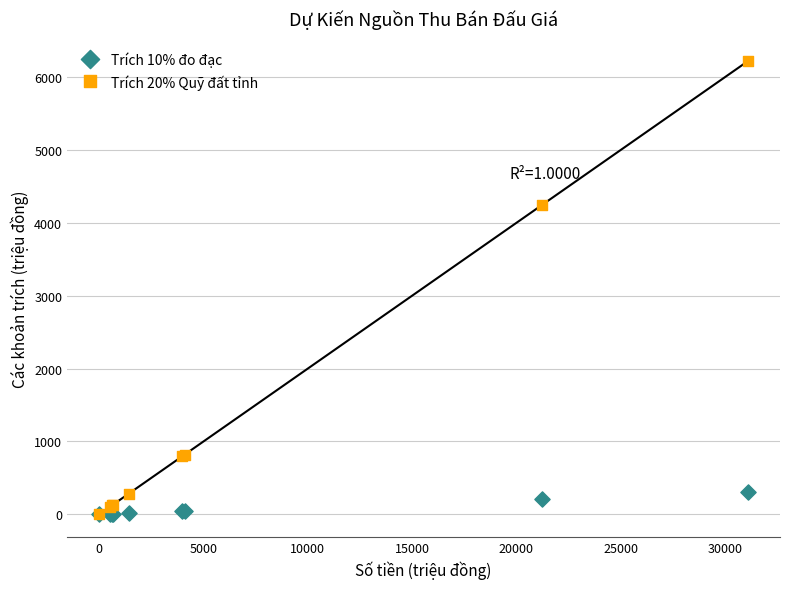

Which series has the widest spread of Y values?

Trích 20% Quỹ đất tỉnh